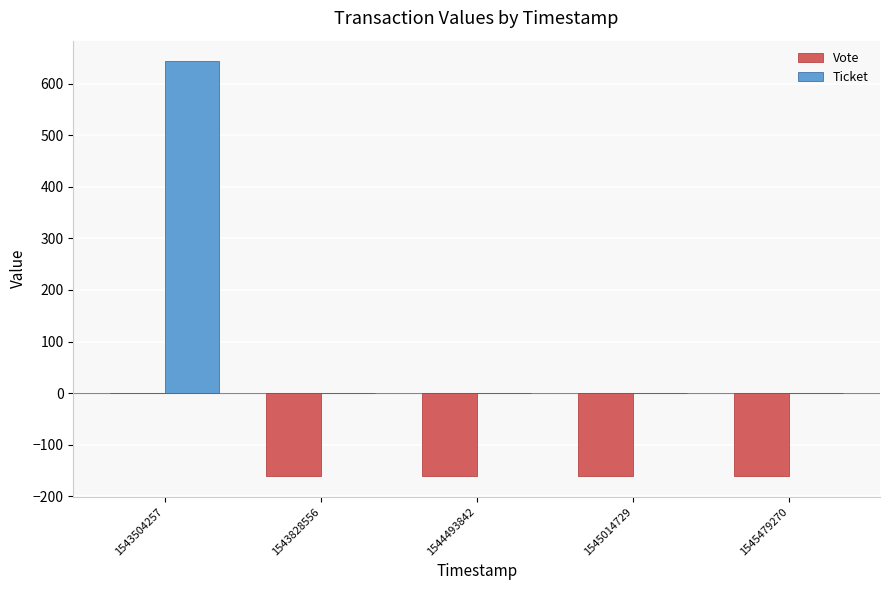

Which series changed the most between 1543504257 and 1544493842?

Ticket